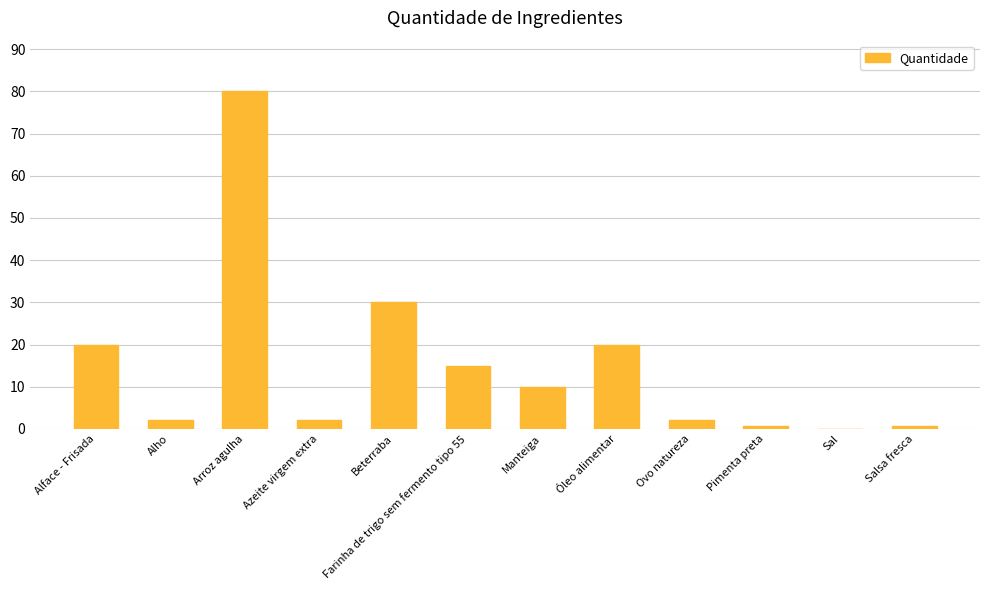

What is the maximum value shown in the chart?

80.0